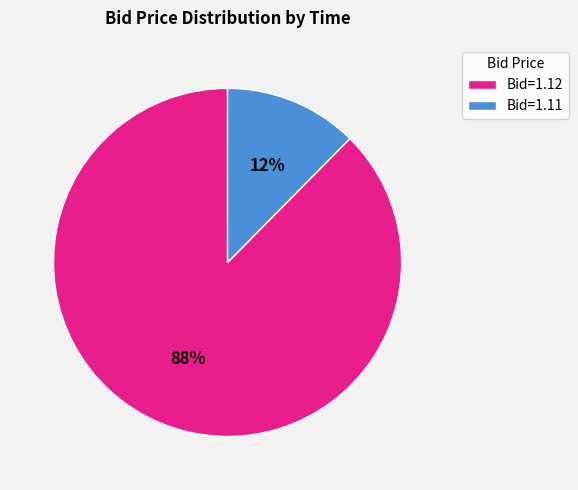

Rank the categories by value from highest to lowest.

Bid=1.12, Bid=1.11